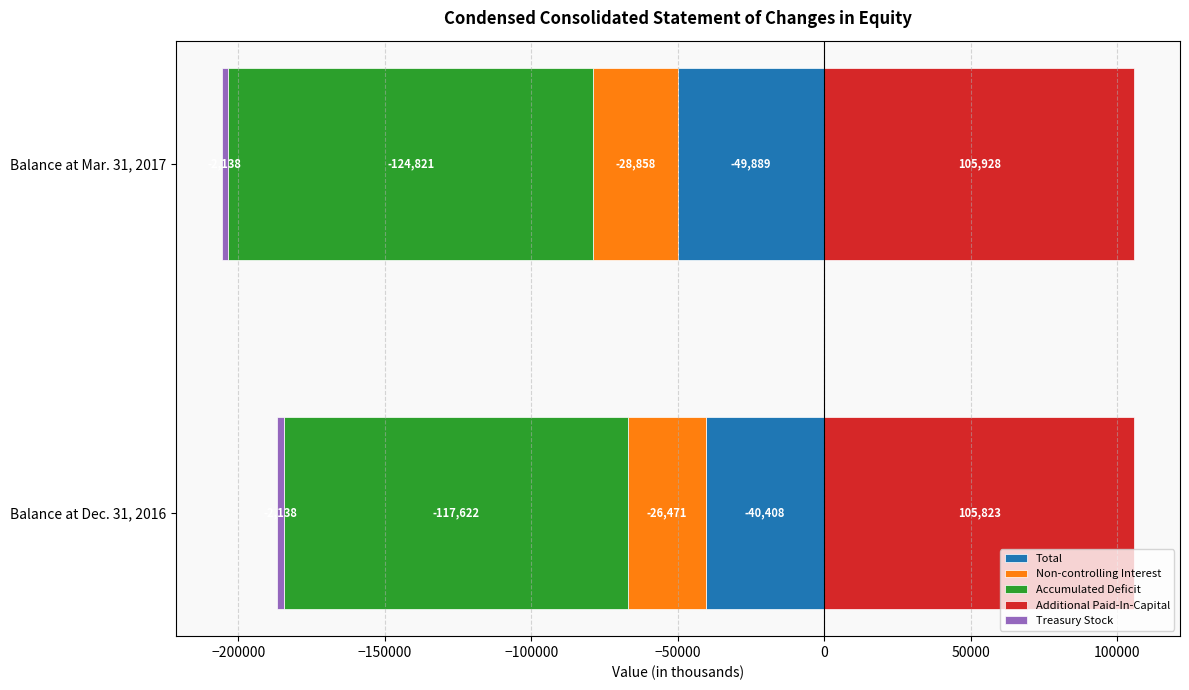

What is the difference between the maximum and minimum values in the Accumulated Deficit series?

7199.0